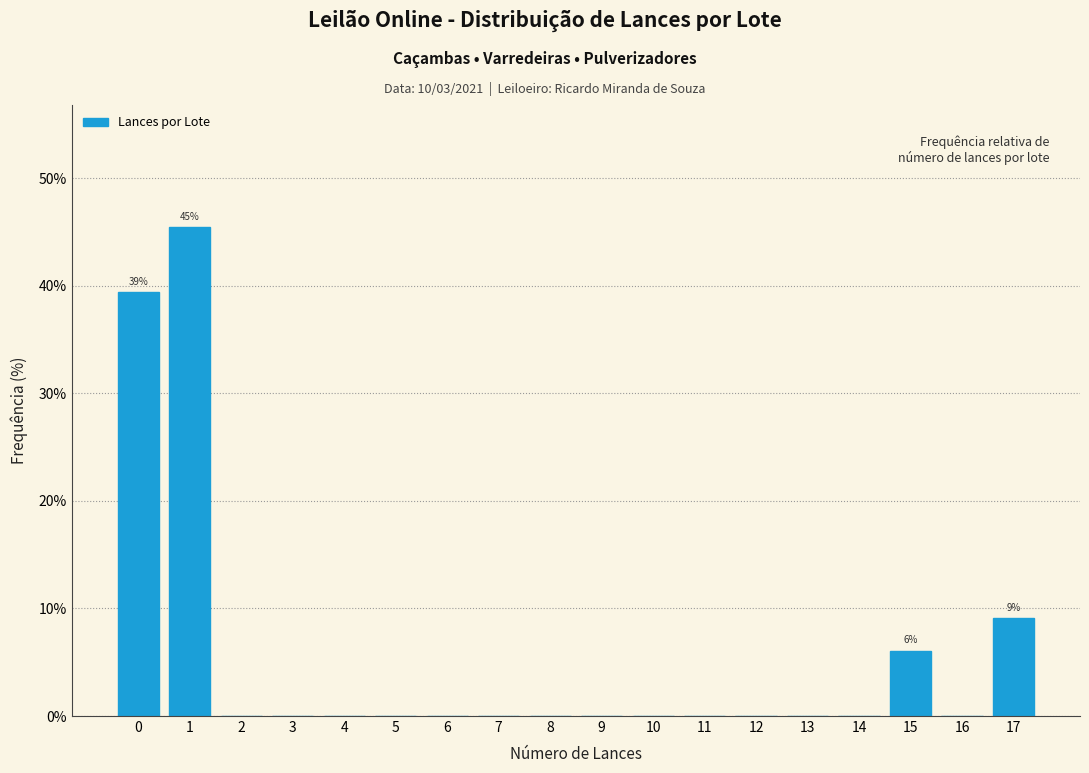

Reading left to right, what are all the values shown in this chart?

0=39.4	1=45.5	2=0.0	3=0.0	4=0.0	5=0.0	6=0.0	7=0.0	8=0.0	9=0.0	10=0.0	11=0.0	12=0.0	13=0.0	14=0.0	15=6.1	16=0.0	17=9.1